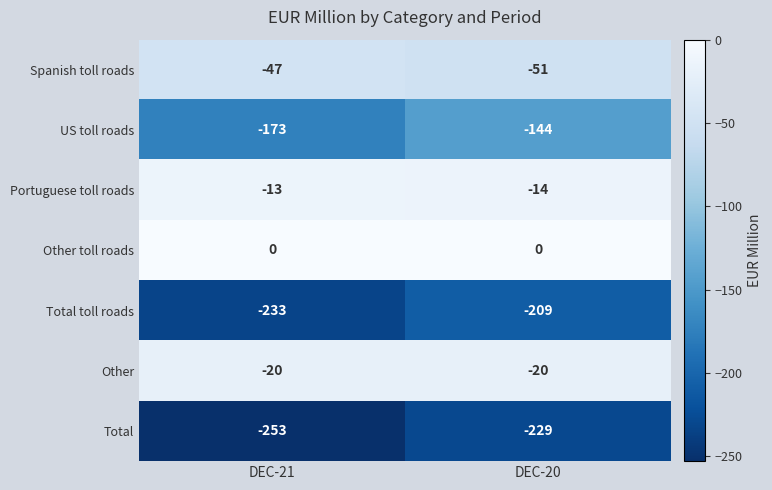

Reading left to right, extract all data points from this chart.

Spanish toll roads: -47	-51
US toll roads: -173	-144
Portuguese toll roads: -13	-14
Other toll roads: 0	0
Total toll roads: -233	-209
Other: -20	-20
Total: -253	-229